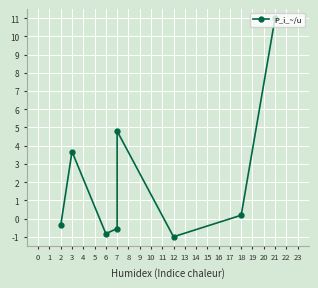

How many interior local valleys (lower than both neighbors) does the data have?

2